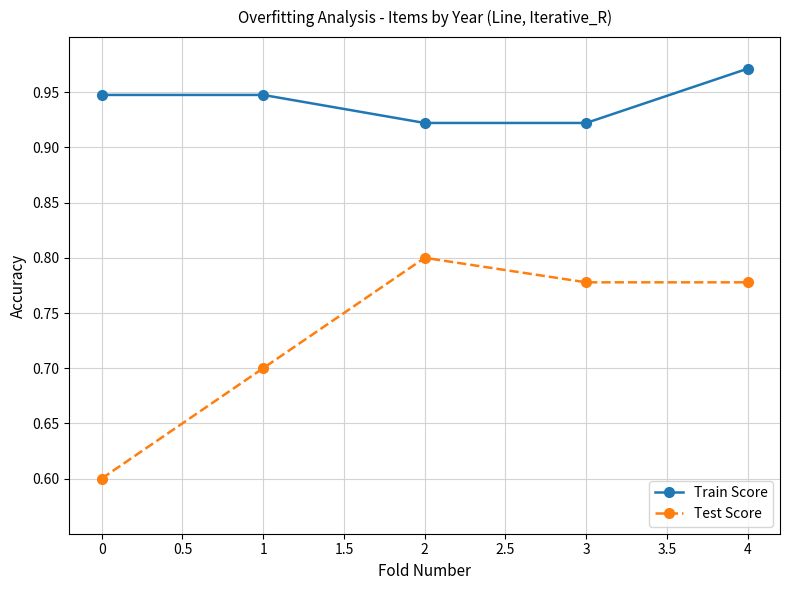

What are all the series names shown in the legend?

Train Score, Test Score